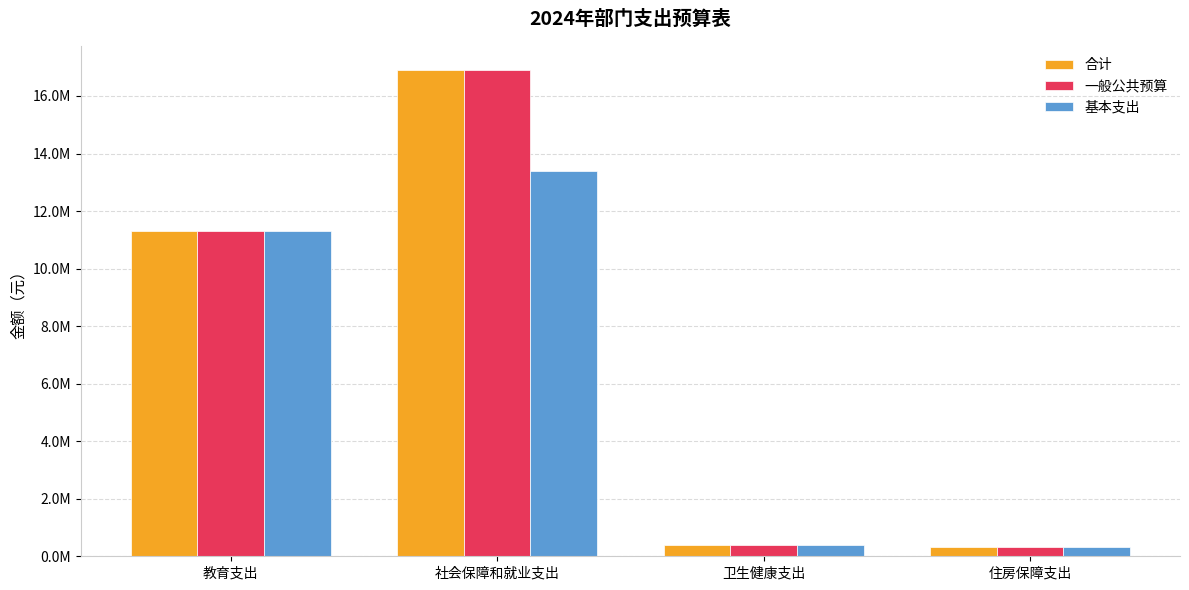

Reading left to right, what are all the values shown in this chart?

合计: 11310020.0	16893601.2	376777.0	319212.0
一般公共预算: 11310020.0	16893601.2	376777.0	319212.0
基本支出: 11310020.0	13403601.2	376777.0	319212.0